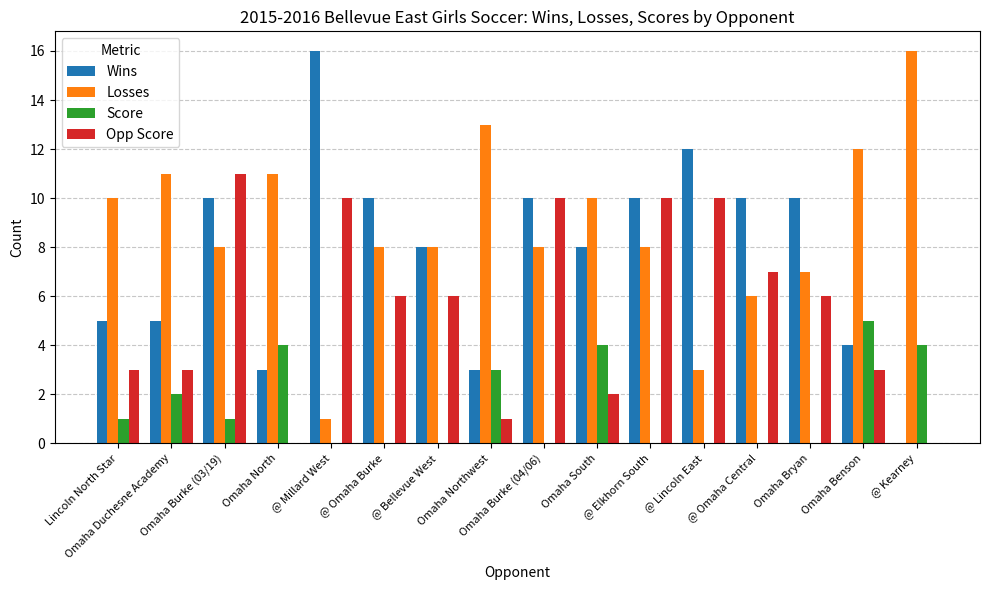

At which label does Opp Score first exceed 6?

Omaha Burke (03/19)